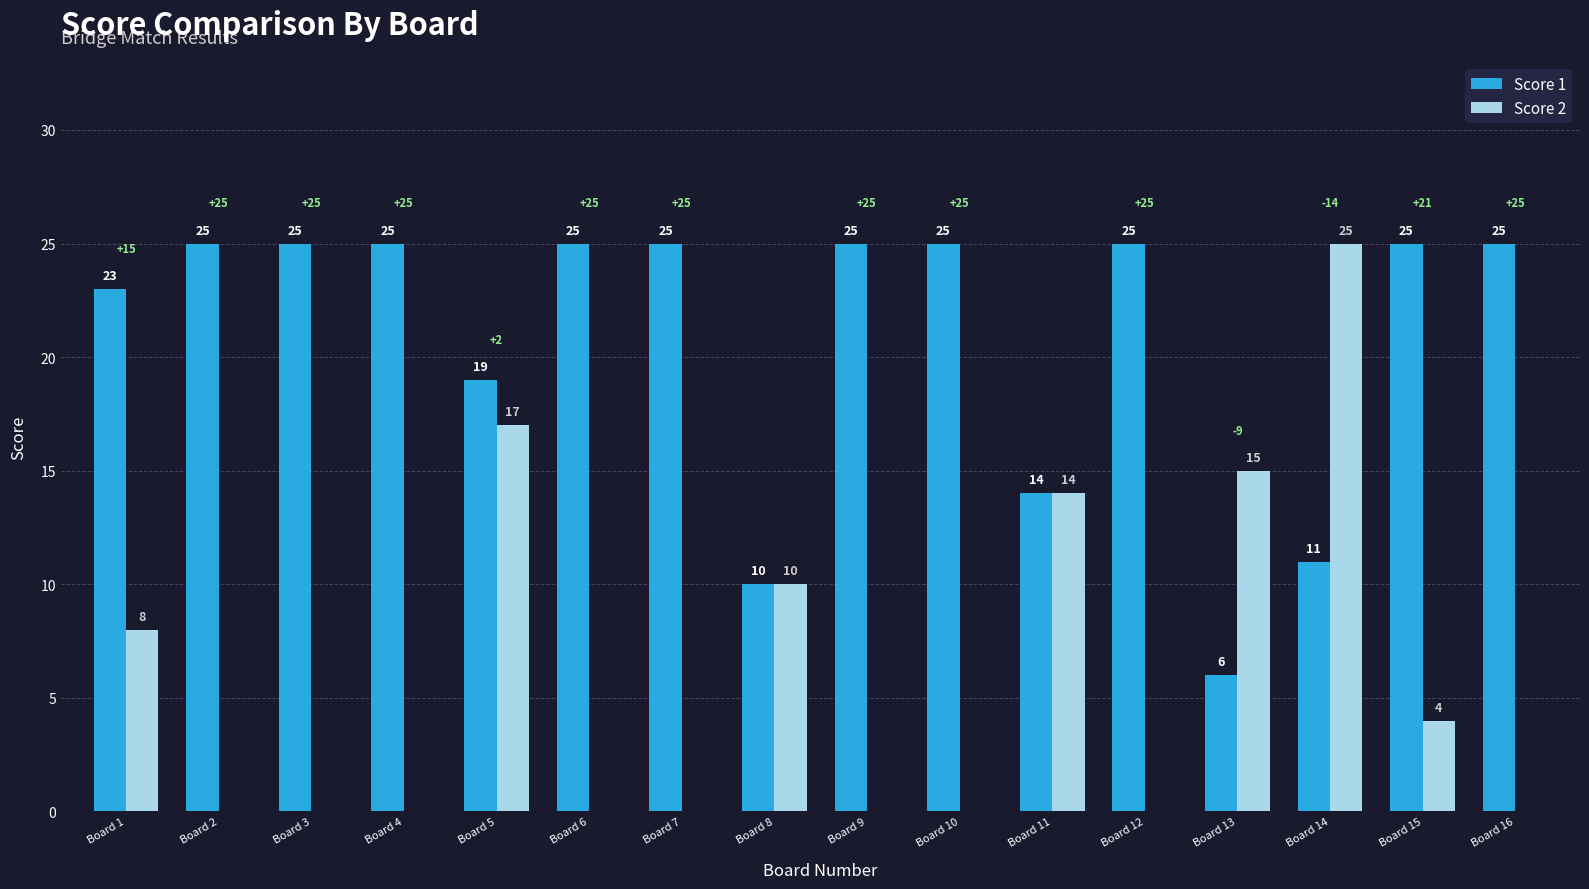

What is the maximum value shown in the chart?

25